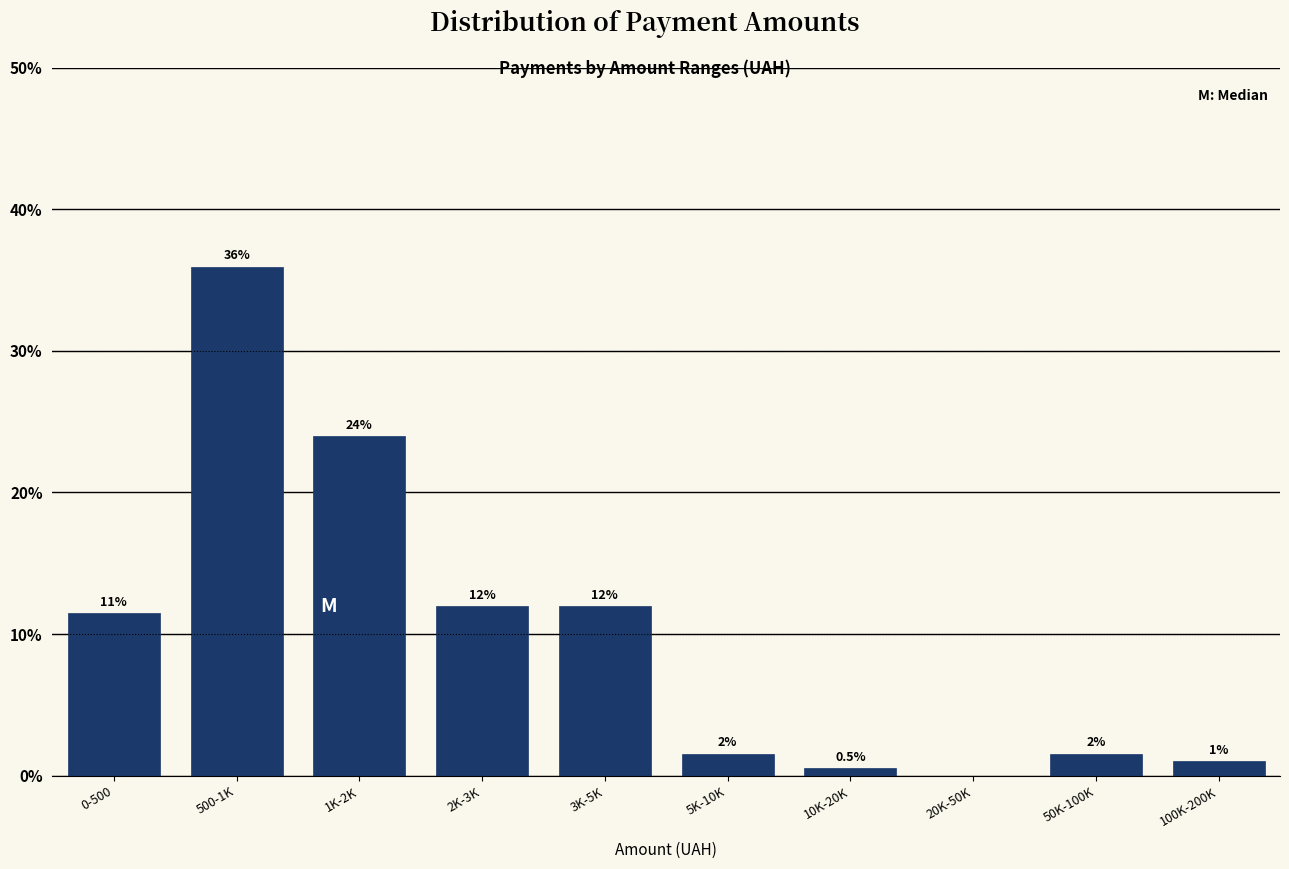

At which label does the data first exceed 11?

0-500